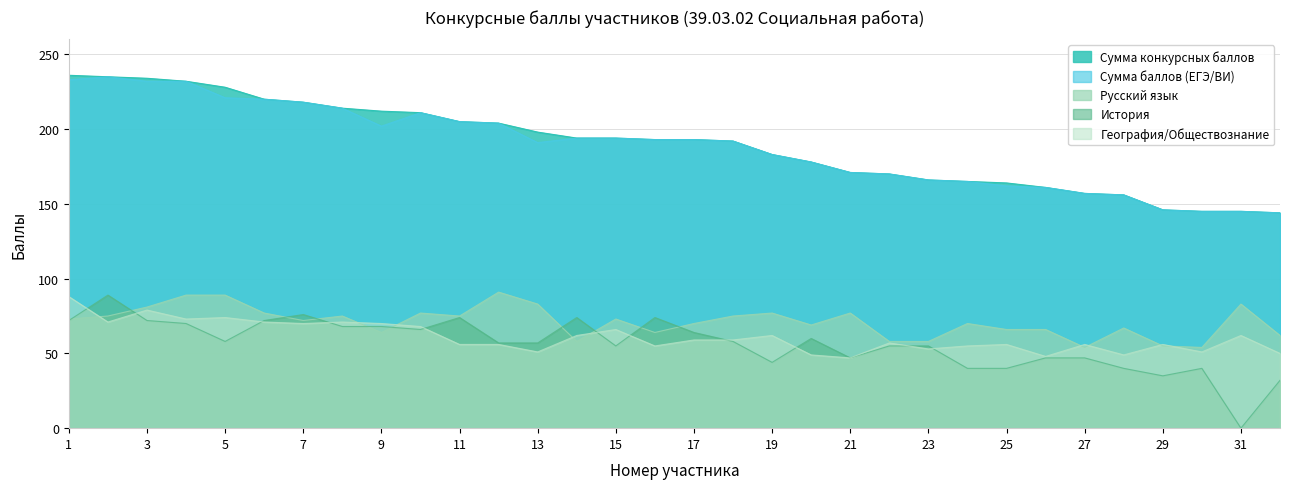

What is the difference between the История values at 29 and 25?

5